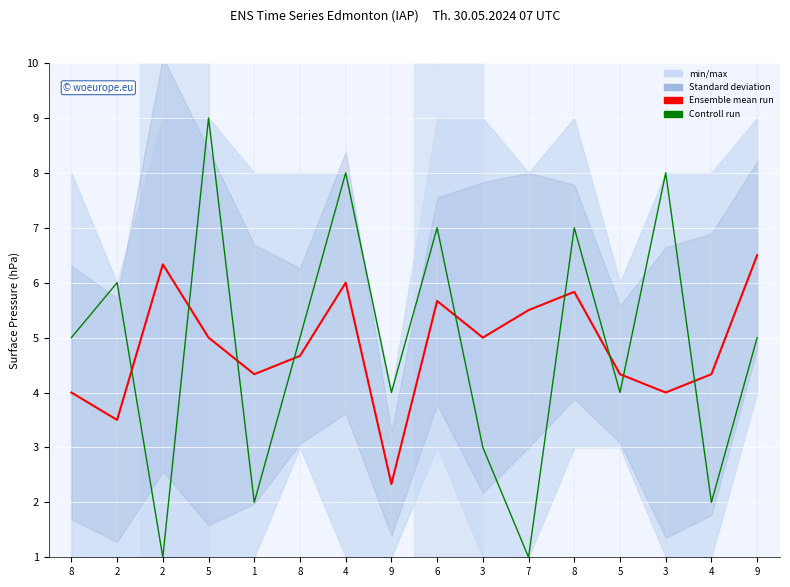

Between which two adjacent categories do Controll run and Ensemble mean run first intersect?

2 and 2